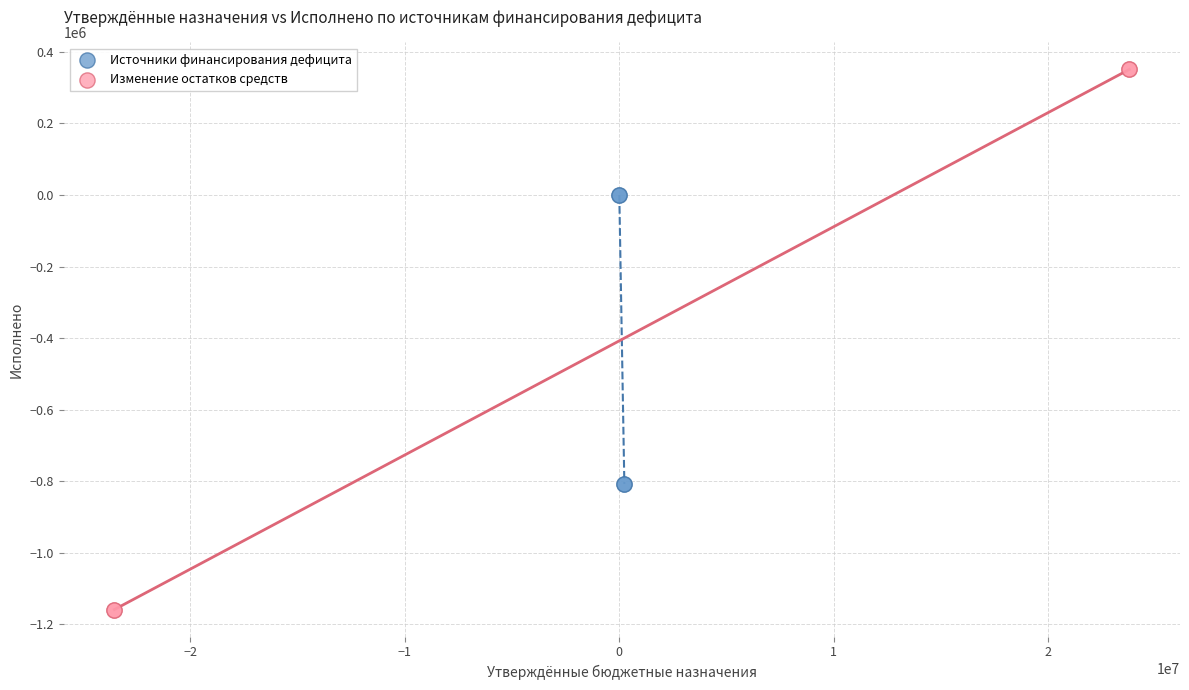

Which series contains the lowest Y value?

Изменение остатков средств